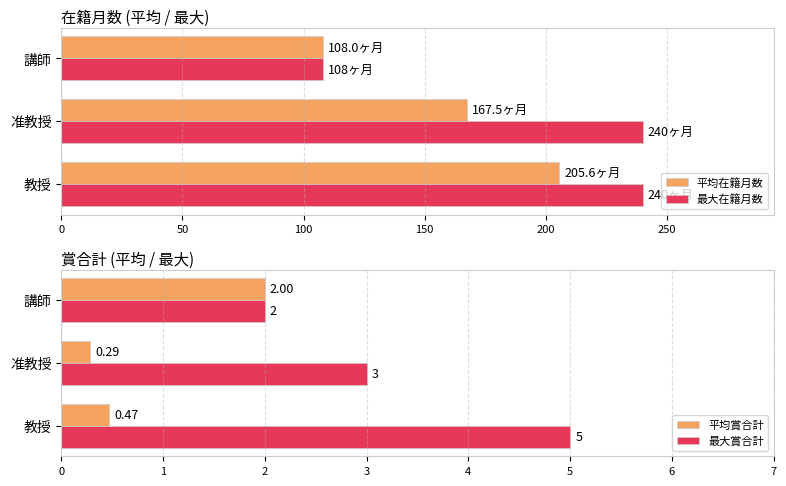

The 平均在籍月数 series shows 108.0 at 講師. True or false?

True